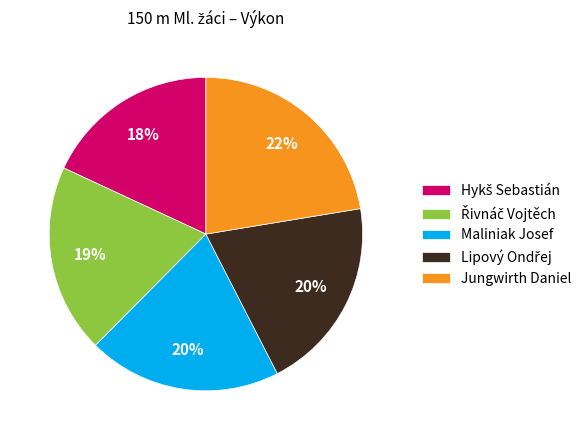

Which has a higher value, Maliniak Josef or Jungwirth Daniel?

Jungwirth Daniel